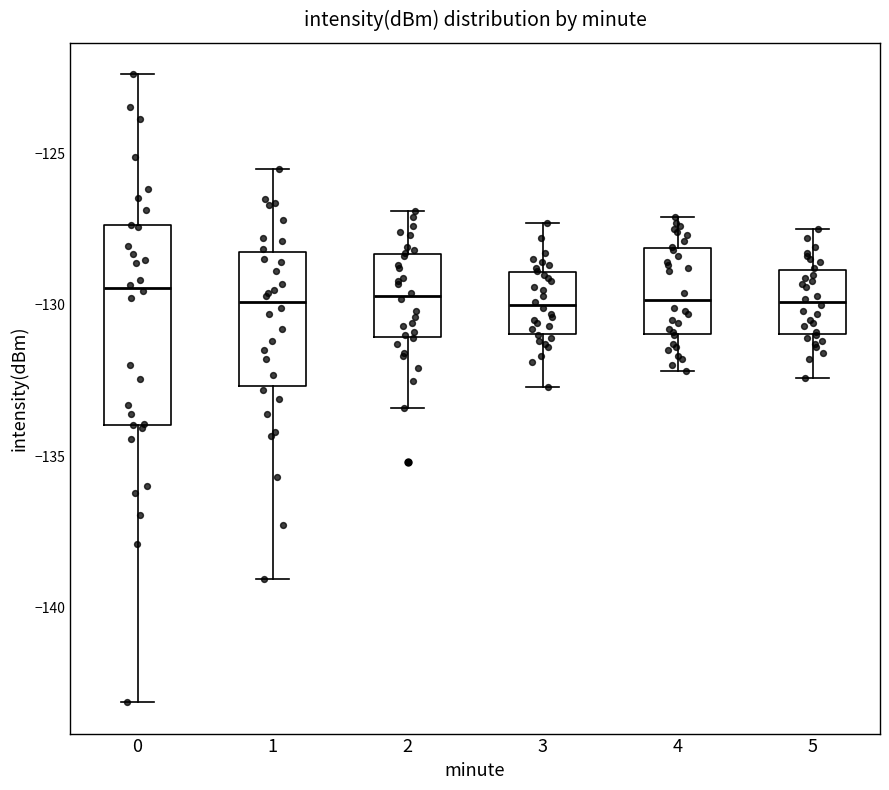

Reading left to right, transcribe this box plot: for each box, give where its median line is, the range the box spans, and where its two whiskers end, as read against the y-axis. The values are not printed on the chart, so give them approximately, as read against the axis.

0: median -129.5, box -134.0 to -127.5, whiskers -143.0 to -122.5
1: median -130.0, box -132.5 to -128.0, whiskers -139.0 to -125.5
2: median -129.5, box -131.0 to -128.5, whiskers -133.5 to -127.0
3: median -130.0, box -131.0 to -129.0, whiskers -132.5 to -127.5
4: median -130.0, box -131.0 to -128.0, whiskers -132.0 to -127.0
5: median -130.0, box -131.0 to -129.0, whiskers -132.5 to -127.5